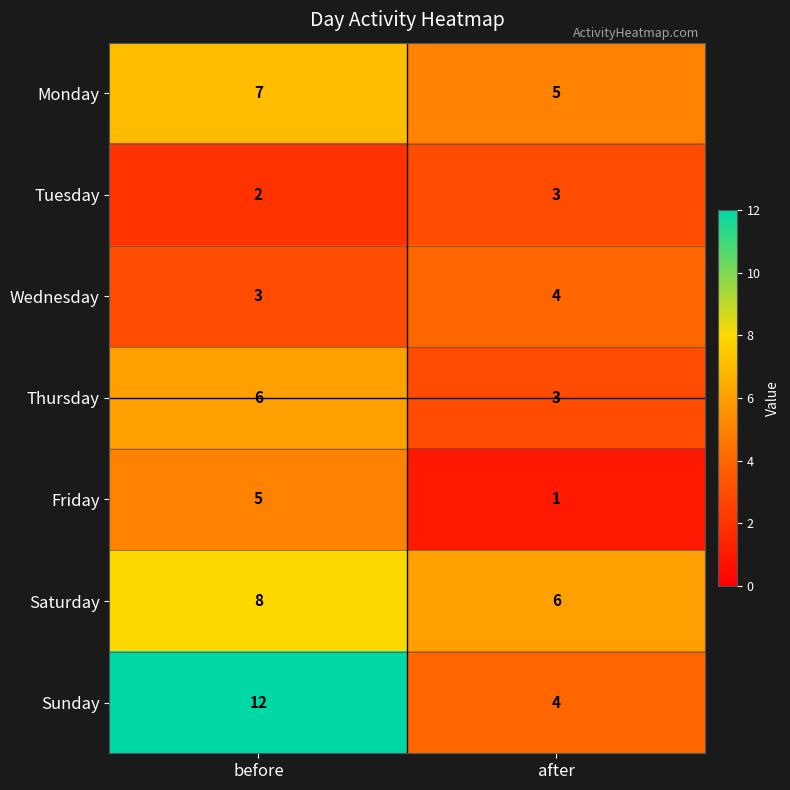

Reading left to right, transcribe all the data shown in this chart.

Monday: before=7	after=5
Tuesday: before=2	after=3
Wednesday: before=3	after=4
Thursday: before=6	after=3
Friday: before=5	after=1
Saturday: before=8	after=6
Sunday: before=12	after=4